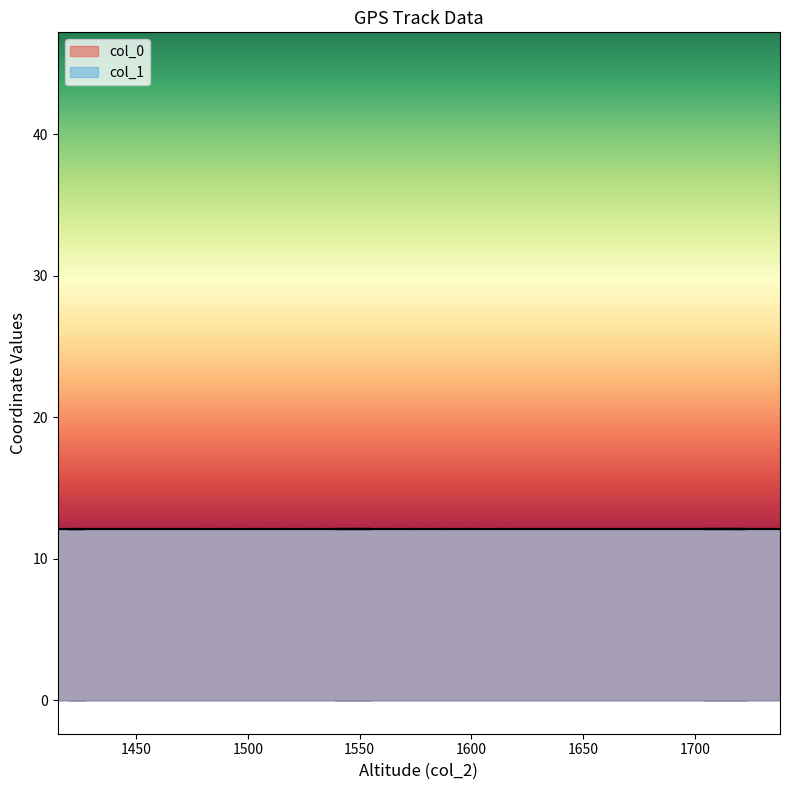

Reading right to left, transcribe all the data shown in this chart.

col_0: 12.1	12.1	12.1	12.1	12.1	12.1	12.1	12.1	12.1	12.1	12.1	12.1	12.1	12.1	12.1	12.1	12.1	12.1	12.1	12.1	12.1	12.1	12.1	12.1	12.1	12.1	12.1	12.1	12.1	12.1	12.1	12.1	12.1	12.1	12.1	12.1	12.1	12.1	12.1
col_1: 12.1	12.1	12.1	12.1	12.1	12.1	12.1	12.1	12.1	12.1	12.1	12.1	12.1	12.1	12.1	12.1	12.1	12.1	12.1	12.1	12.1	12.1	12.1	12.1	12.1	12.1	12.1	12.1	12.1	12.1	12.1	12.1	12.1	12.1	12.1	12.1	12.1	12.1	12.1